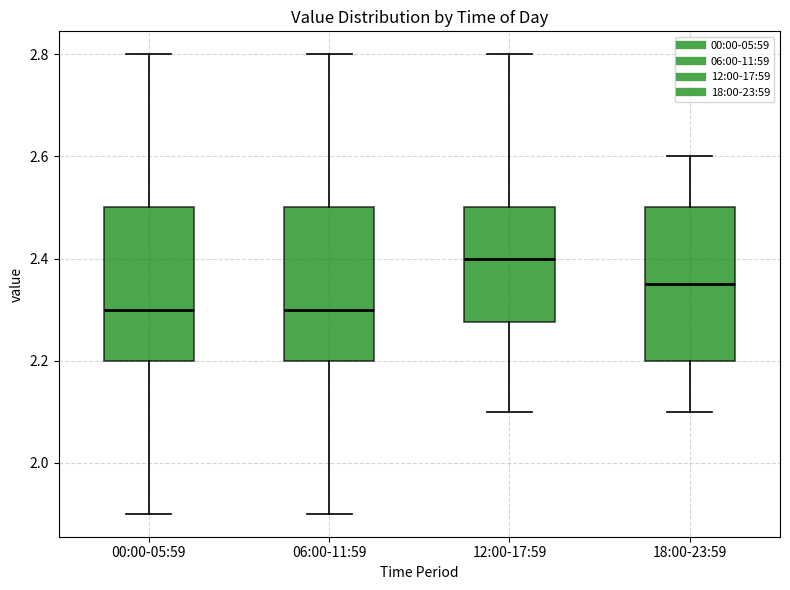

Where does the lower whisker of the box for 18:00-23:59 end on the y-axis? The values are not printed on the chart, so give them approximately, as read against the axis.

2.10